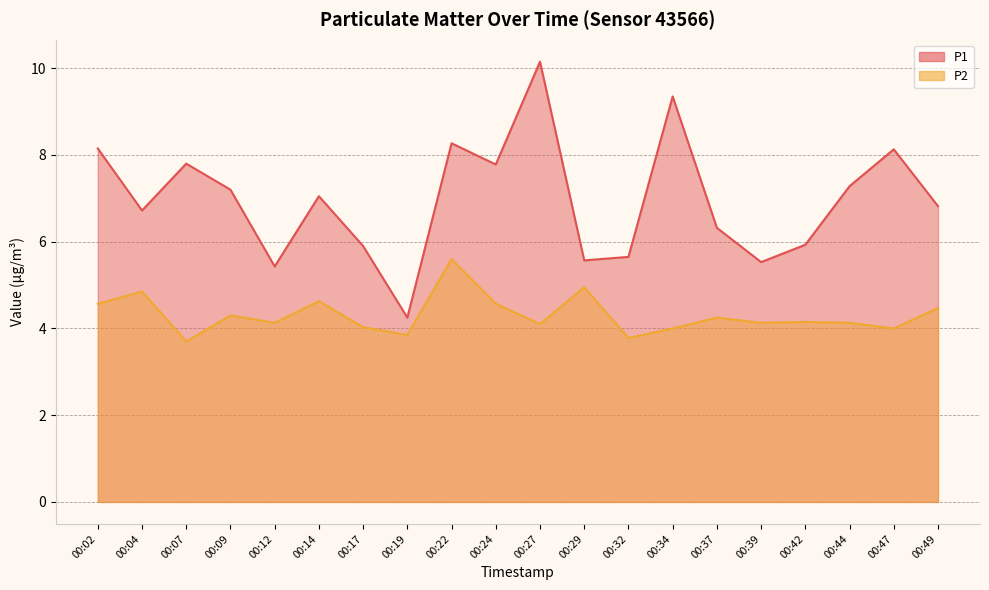

True or false: P2 and P1 cross at least once.

False